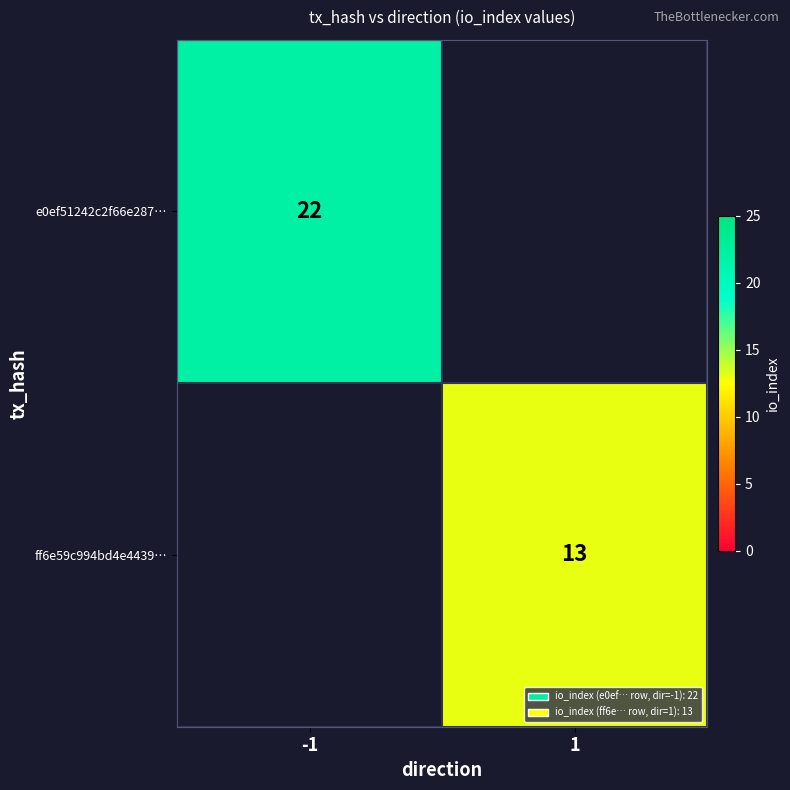

How many series are shown in this chart?

2